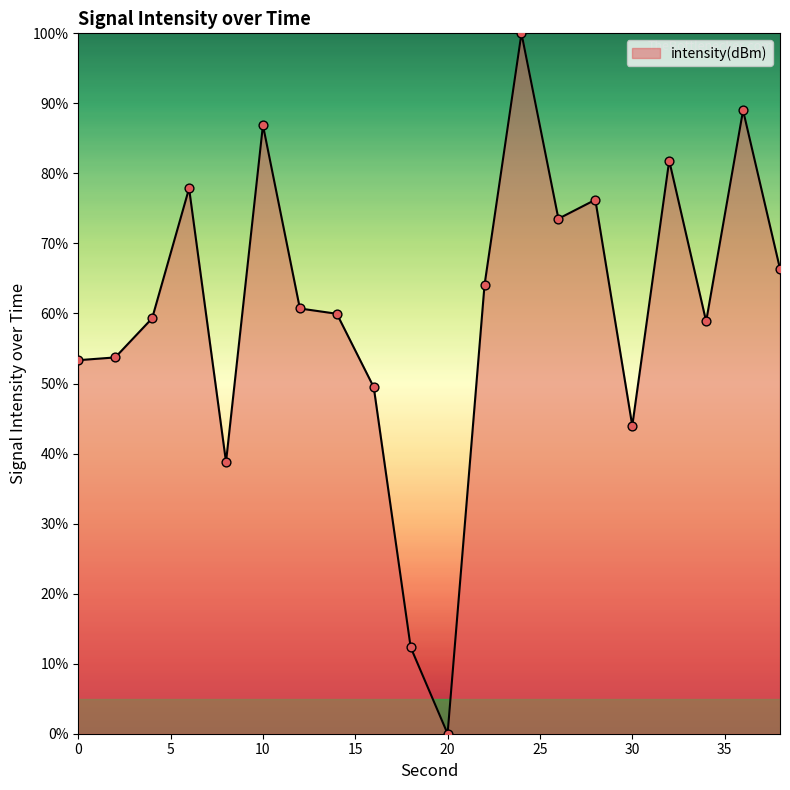

What is the greatest value displayed?

100.0